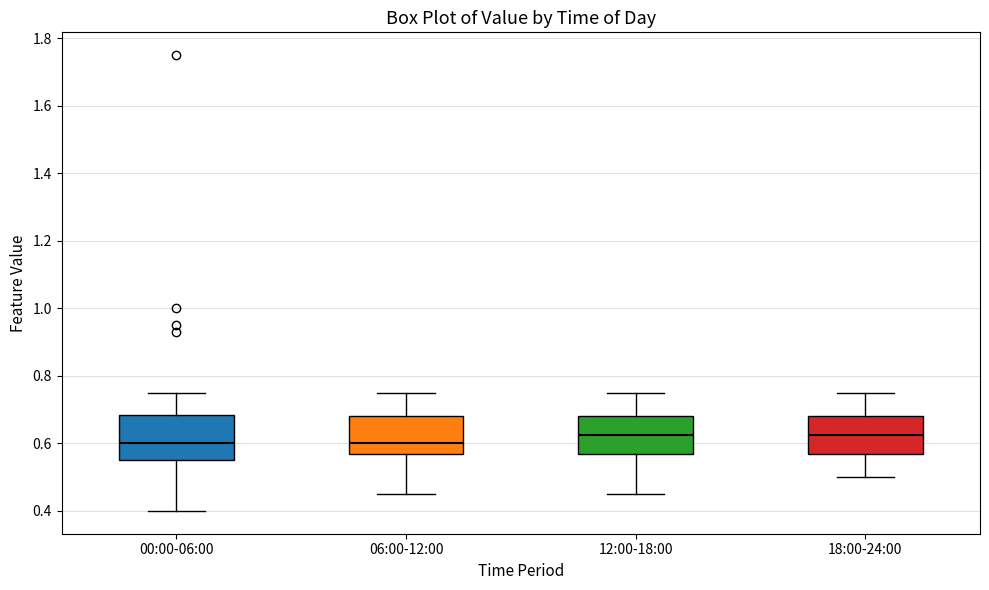

Reading left to right, transcribe this box plot: for each box, give where its median line is, the range the box spans, and where its two whiskers end, as read against the y-axis. The values are not printed on the chart, so give them approximately, as read against the axis.

00:00-06:00: median 0.60, box 0.56 to 0.68, whiskers 0.40 to 0.76
06:00-12:00: median 0.60, box 0.58 to 0.68, whiskers 0.46 to 0.76
12:00-18:00: median 0.62, box 0.58 to 0.68, whiskers 0.46 to 0.76
18:00-24:00: median 0.62, box 0.58 to 0.68, whiskers 0.50 to 0.76